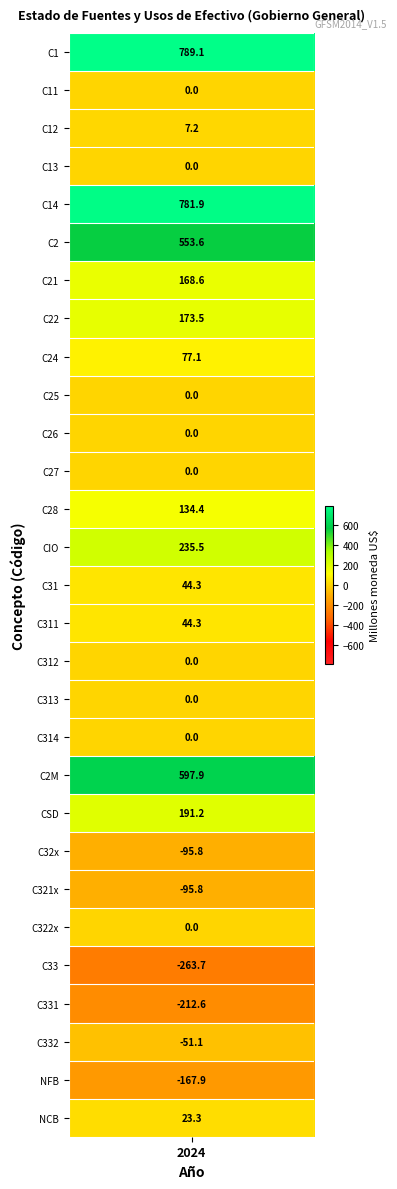

Which has a higher value, C322x or C31?

C31